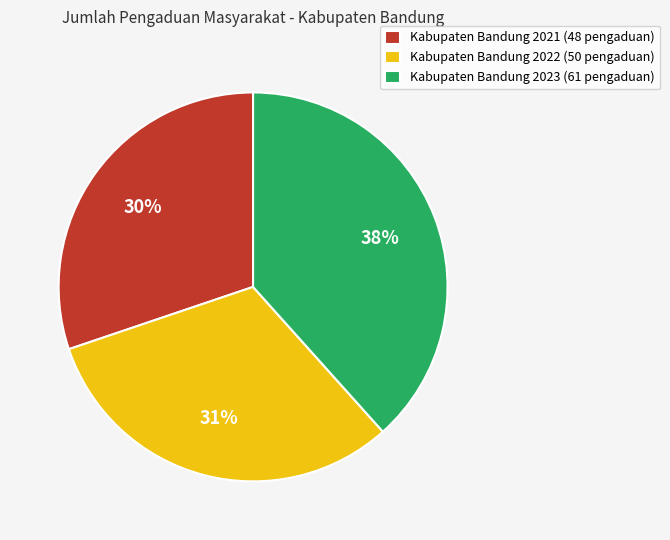

Between Kabupaten Bandung 2022 (50 pengaduan) and Kabupaten Bandung 2021 (48 pengaduan), which is larger?

Kabupaten Bandung 2022 (50 pengaduan)